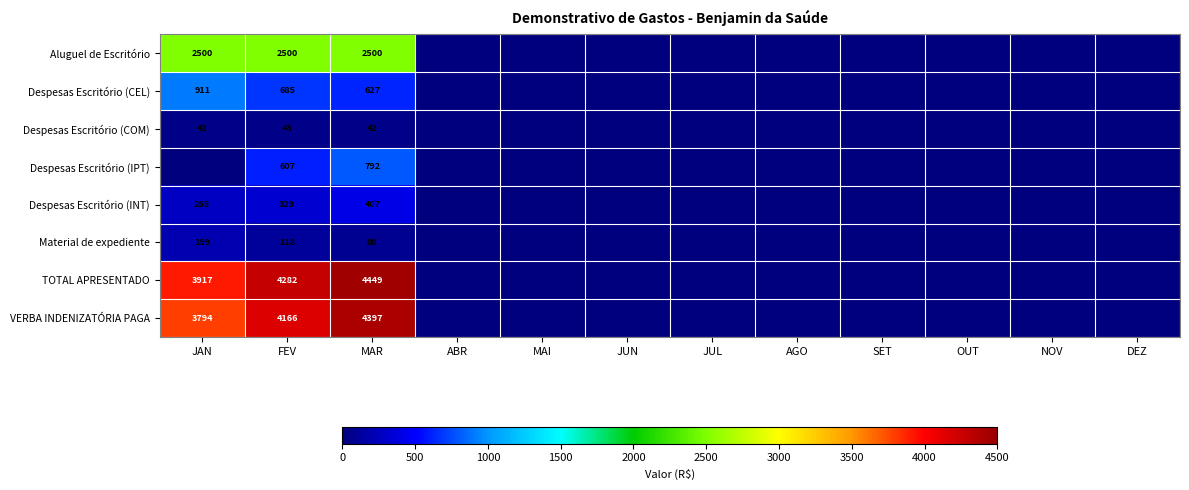

The value of Despesas Escritório (INT) at FEV is 329. True or false?

True